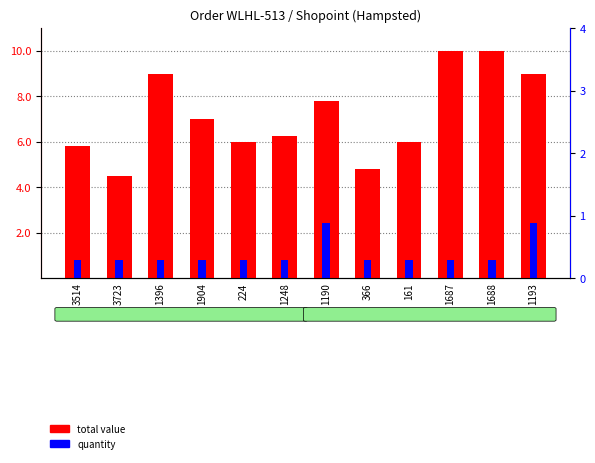

Which series changed the most between 3723 and 1904?

total value